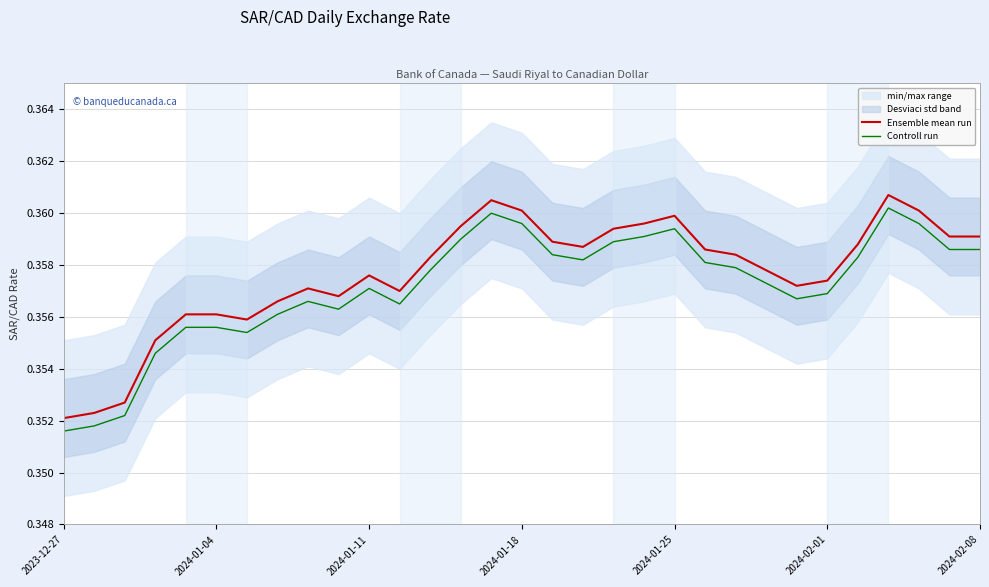

True or false: Ensemble mean run and Controll run cross at least once.

False